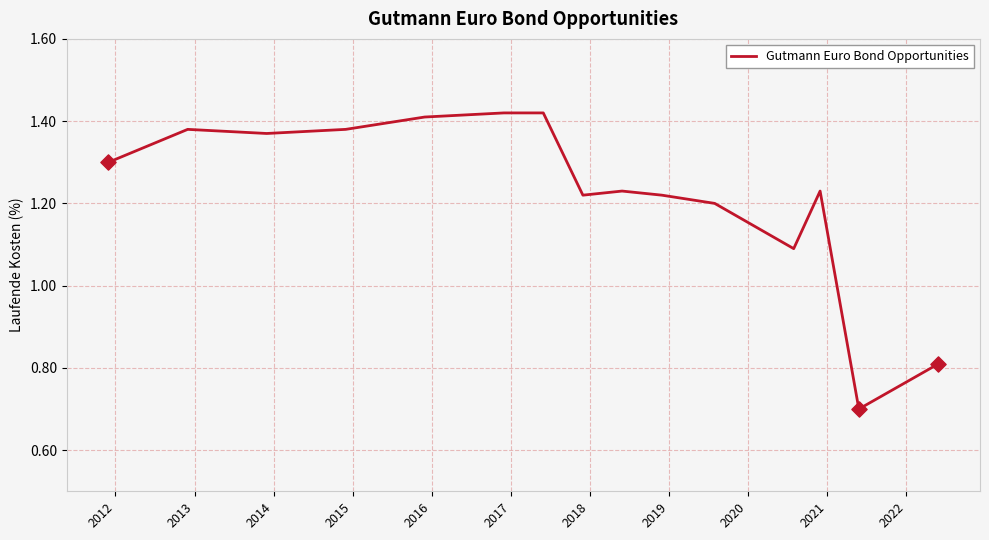

What is the smallest value displayed?

0.7